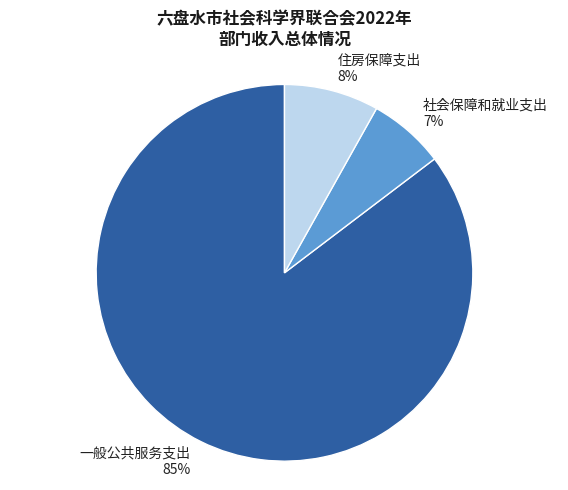

Which category accounts for the majority?

一般公共服务支出